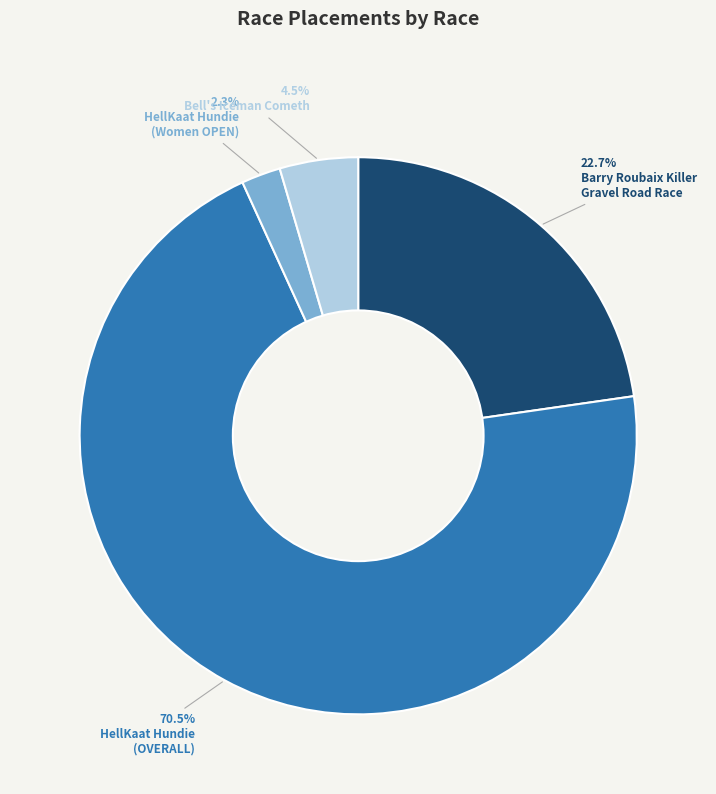

Is there a majority slice in this chart?

Yes